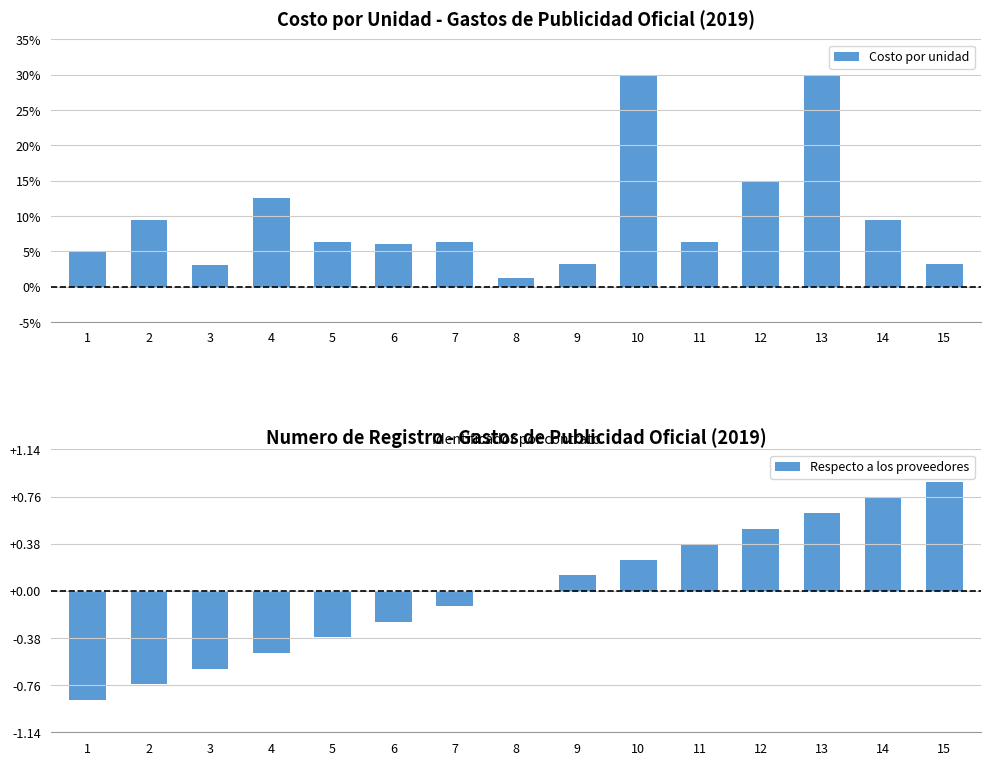

What is the difference between the second highest and second lowest values in the Costo por unidad series?

26.7